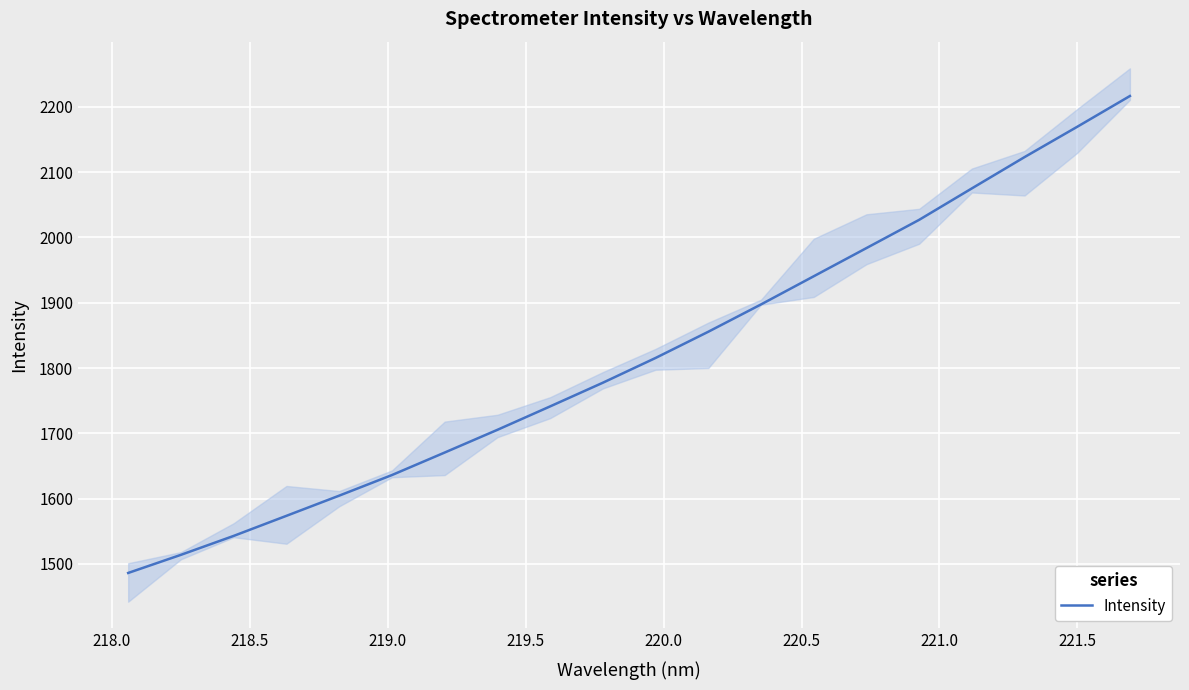

What is the lowest value of the Intensity series?

1486.3